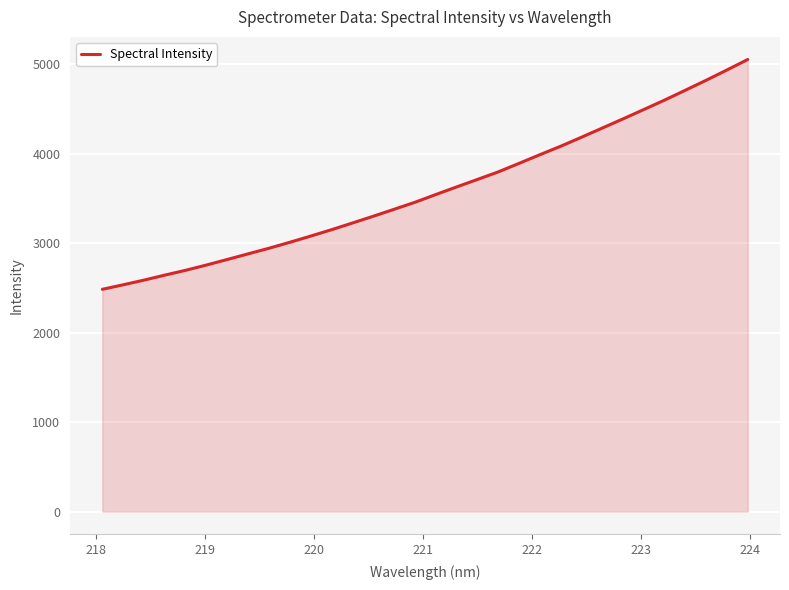

What is the average value?

3594.3